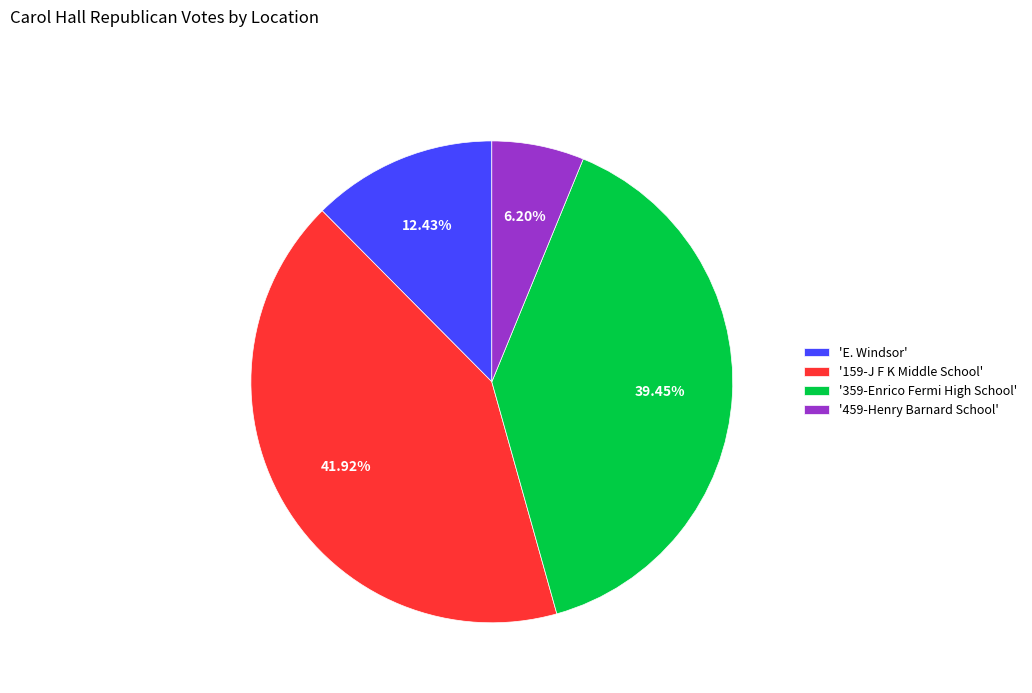

Does '159-J F K Middle School' account for over 50% of the chart?

No